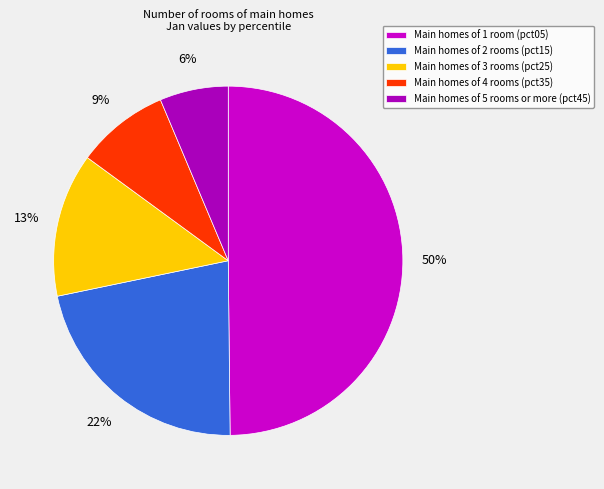

How many segments does this pie chart have?

5